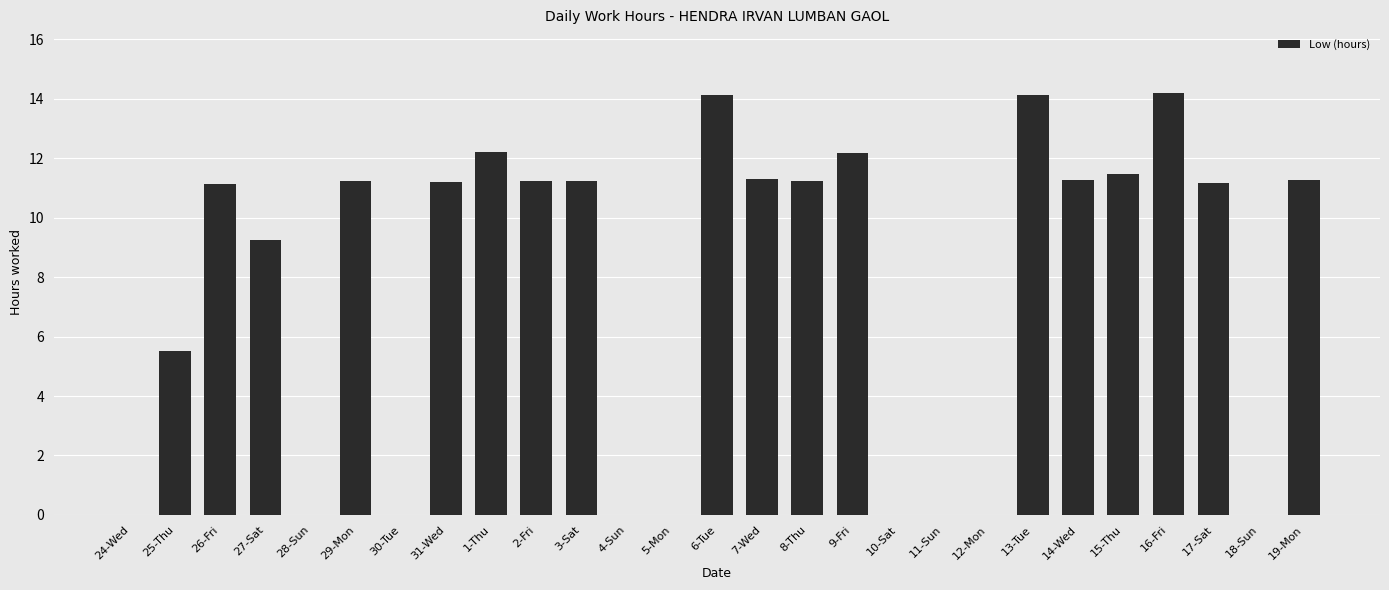

The chart shows a value of -6.3 at 4-Sun. True or false?

False